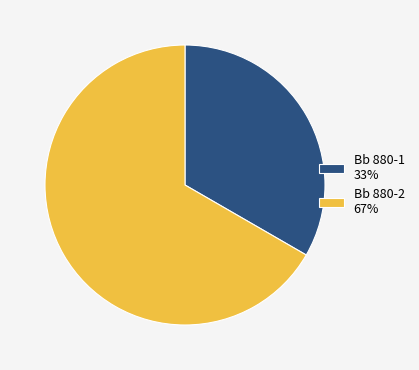

Which slice is the smallest?

Bb 880-1